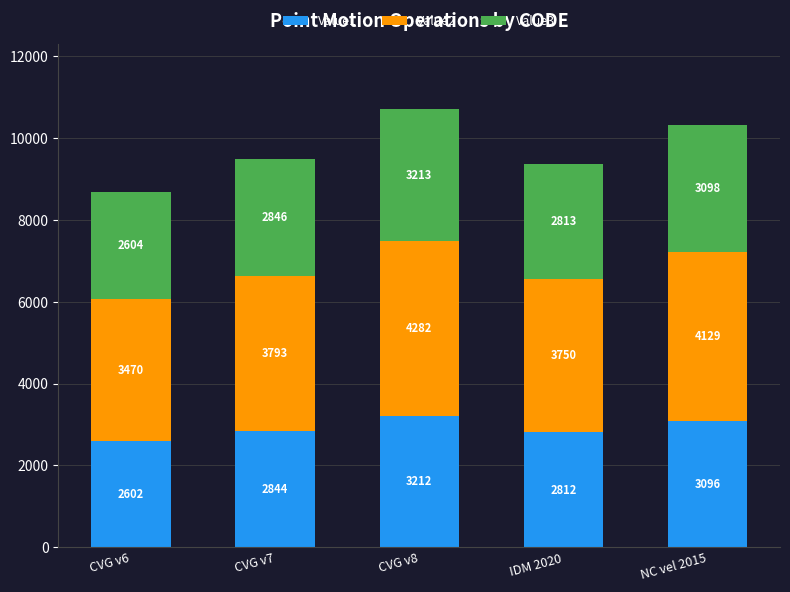

What is the lowest value of the Value1 series?

2602